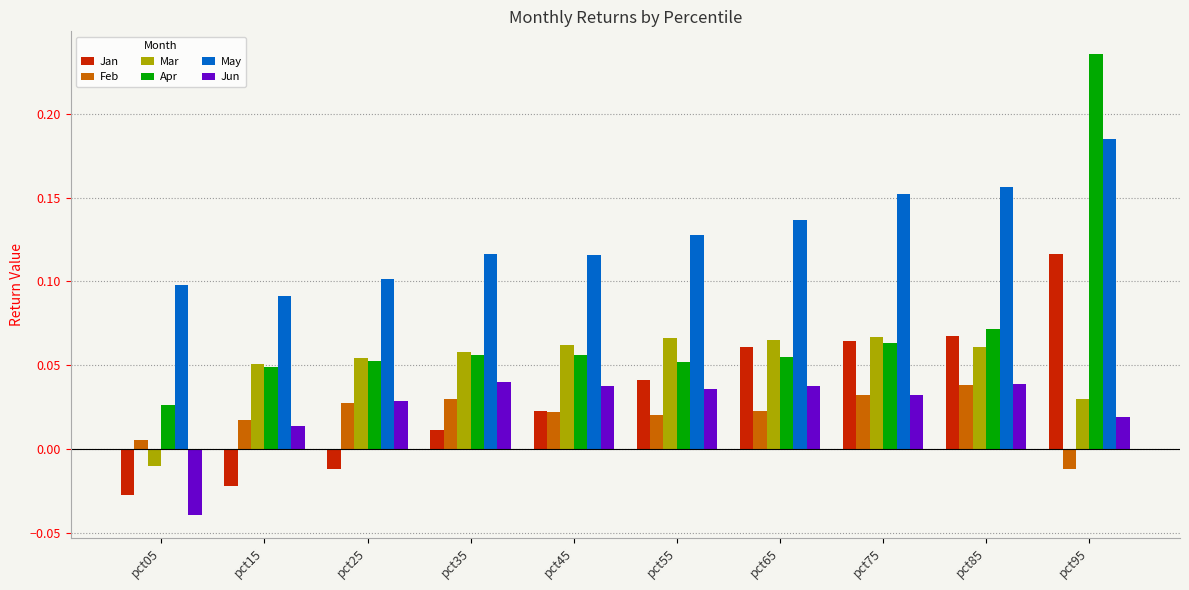

Which label corresponds to the smallest value in the chart?

pct05